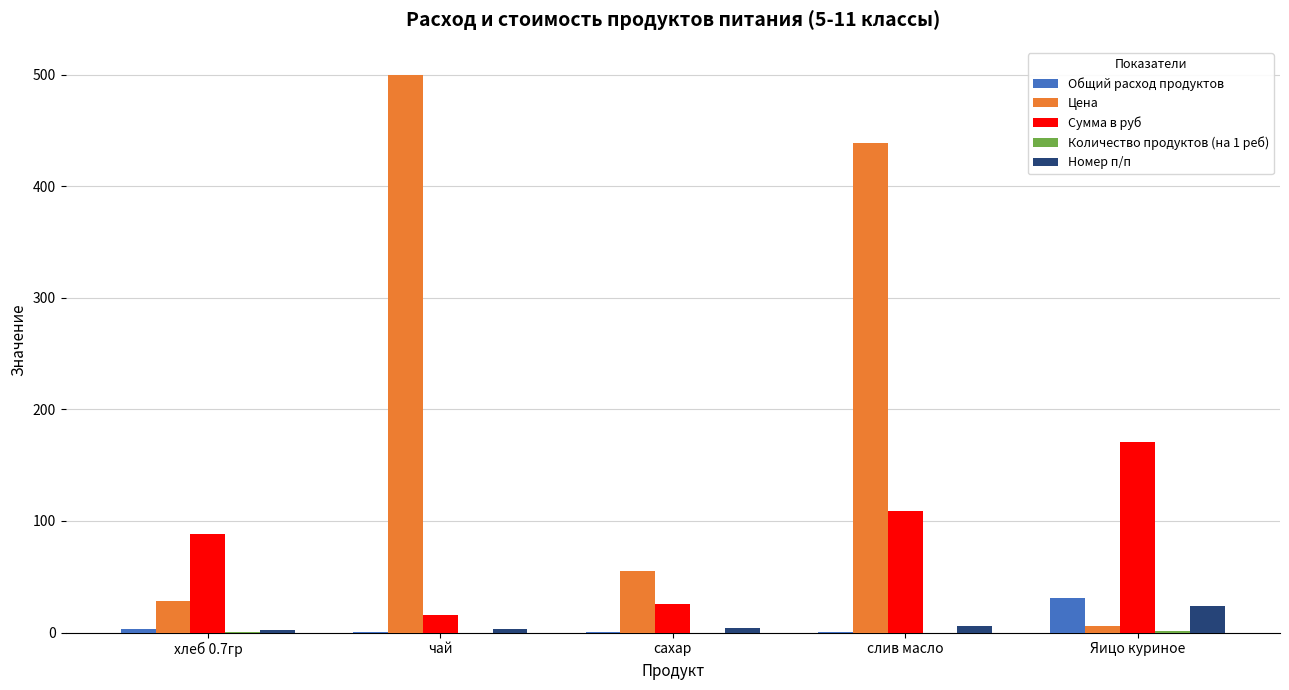

Which series has the largest total across all categories?

Цена